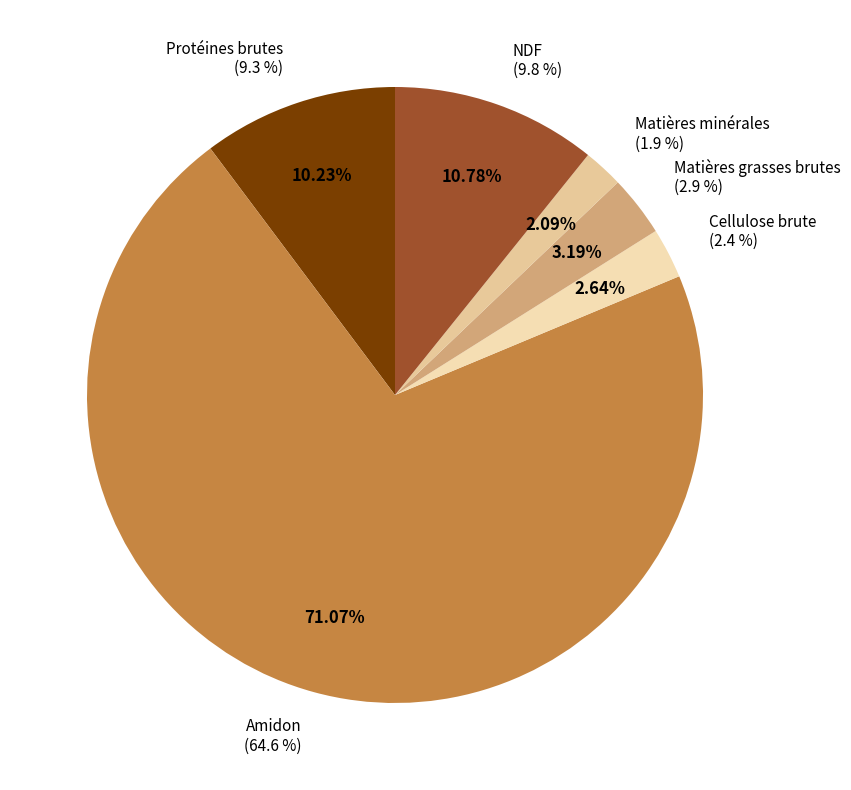

What is the smallest slice in the pie chart?

Matières minérales